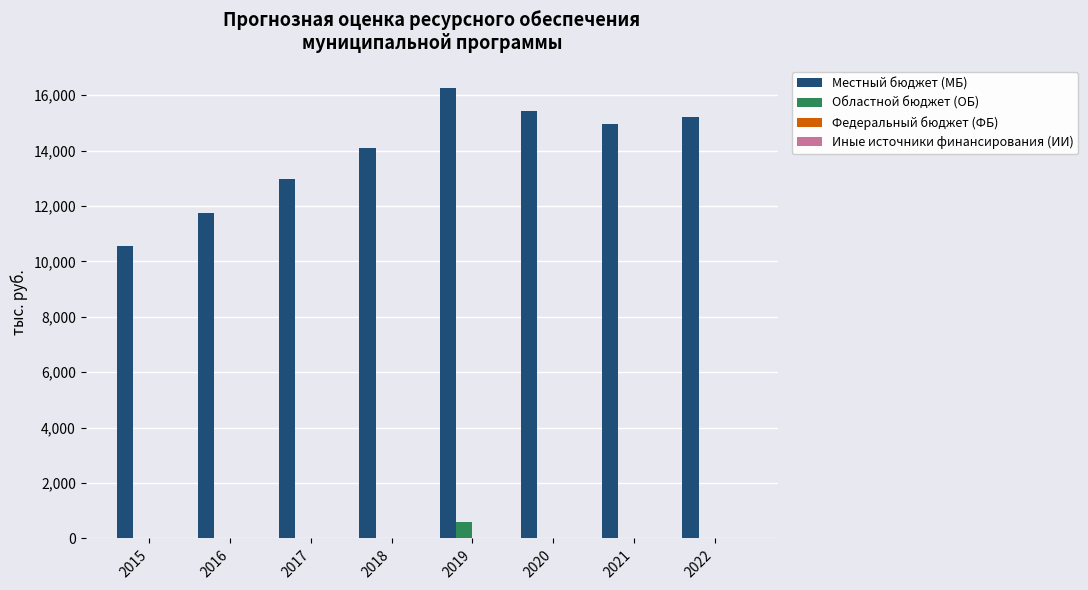

What is the total value across all series at 2020?

15437.6